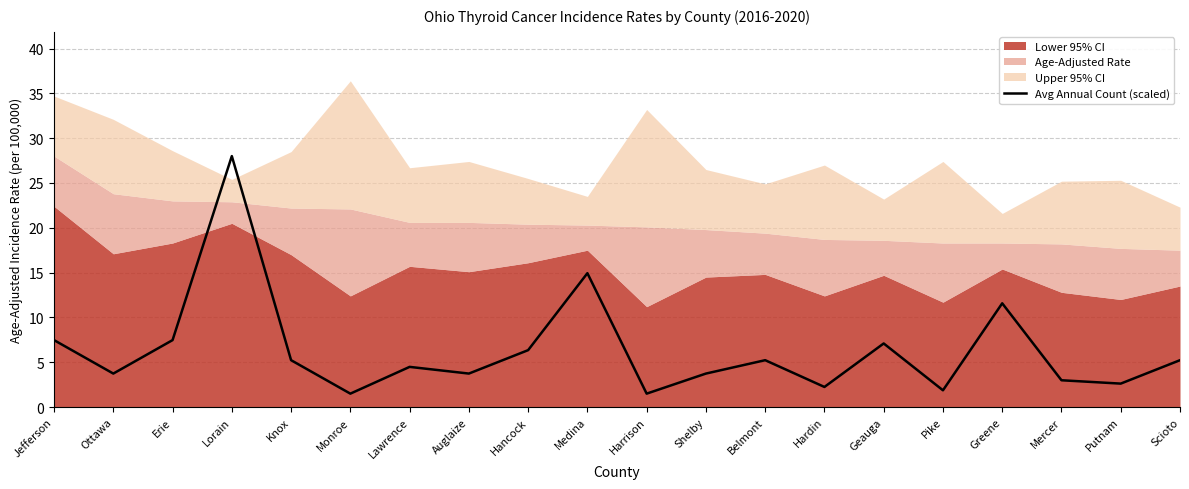

The value at Jefferson is 10.5. True or false?

False